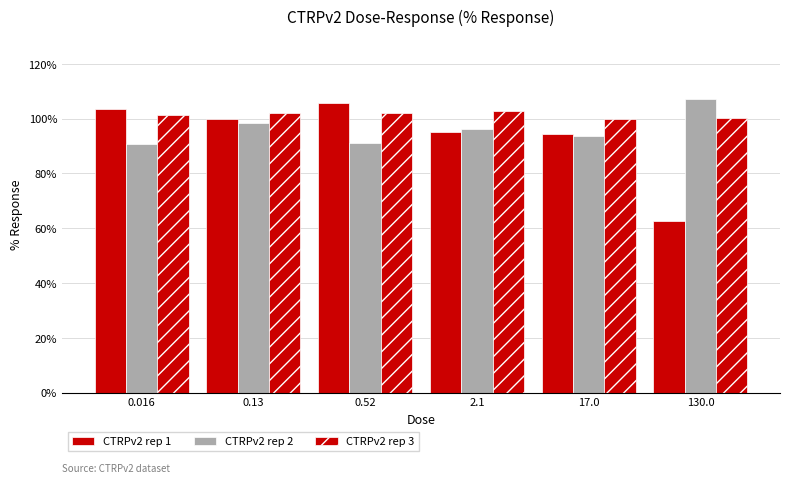

What is the greatest value displayed?

107.3